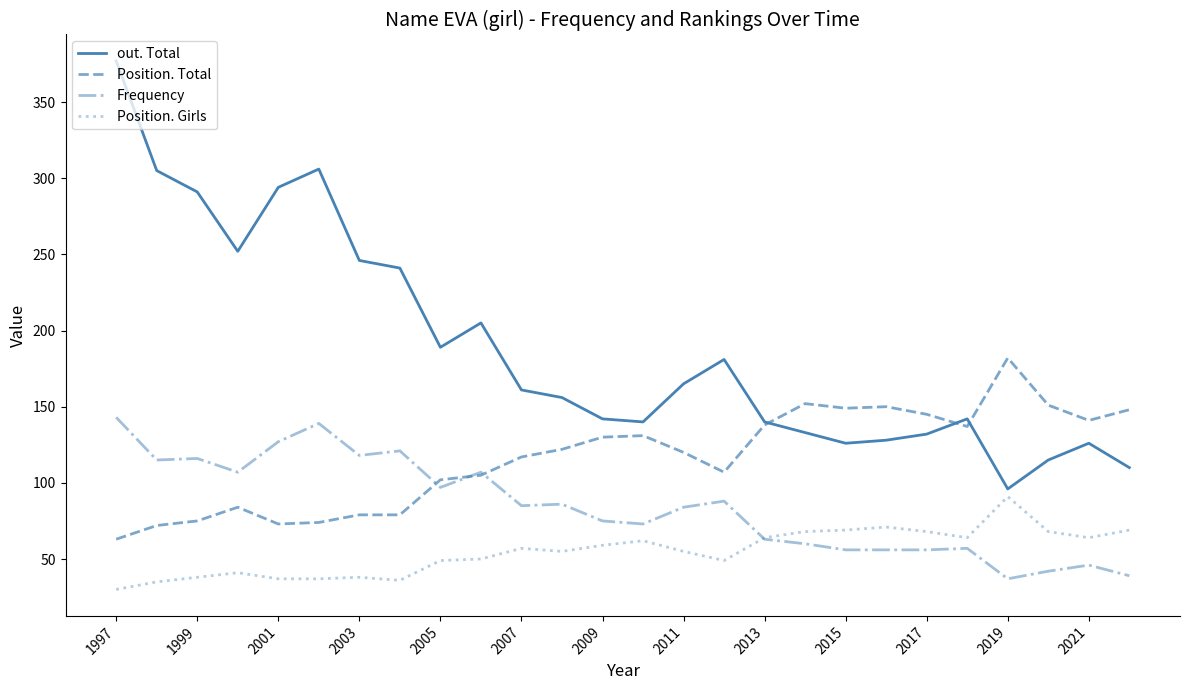

Which series ends up on top after the final intersection of Position. Total and Frequency?

Position. Total